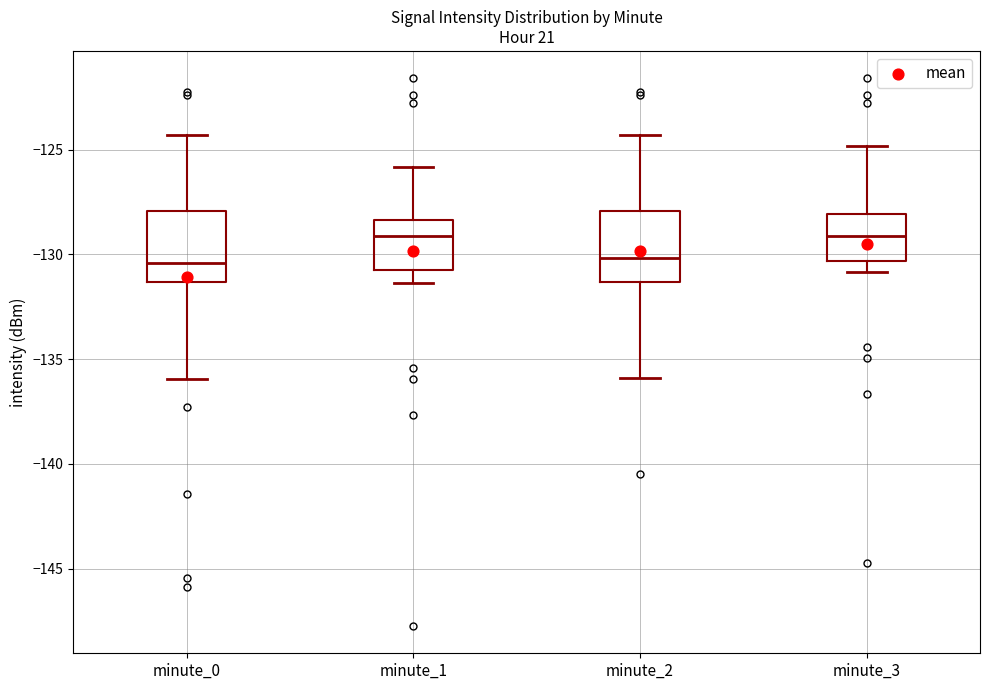

Reading left to right, read every box against the y-axis: the position of its median line, the range the box covers, and the ends of its whiskers. The values are not printed on the chart, so give them approximately, as read against the axis.

minute_0: median -130.5, box -131.5 to -128.0, whiskers -136.0 to -124.5
minute_1: median -129.0, box -130.5 to -128.5, whiskers -131.5 to -126.0
minute_2: median -130.0, box -131.5 to -128.0, whiskers -136.0 to -124.5
minute_3: median -129.0, box -130.5 to -128.0, whiskers -131.0 to -125.0